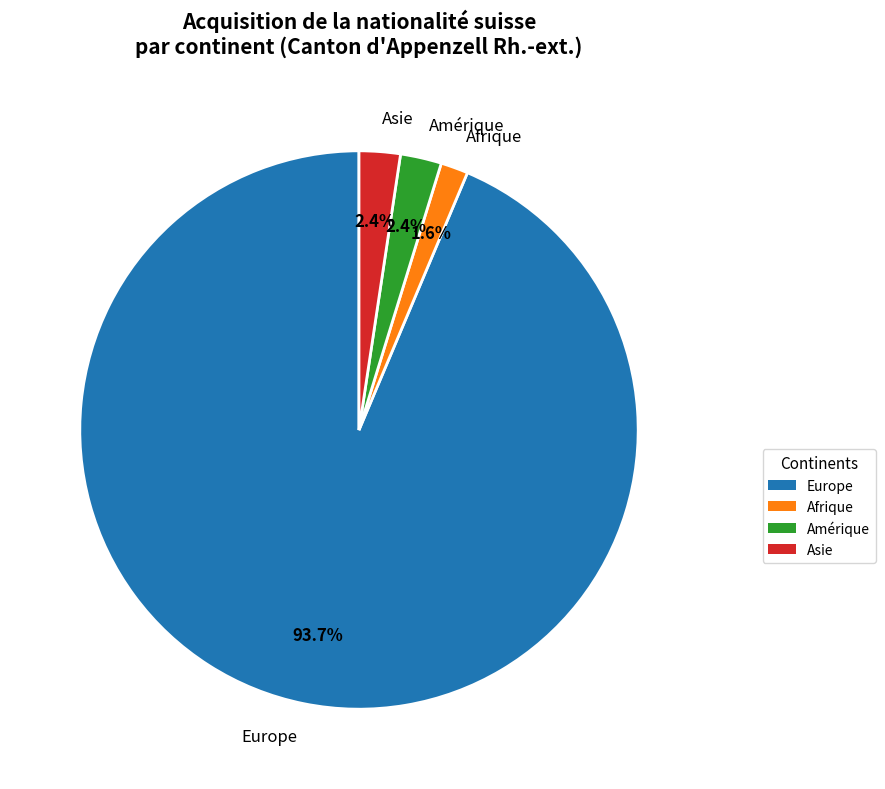

How many slices are in this pie chart?

4